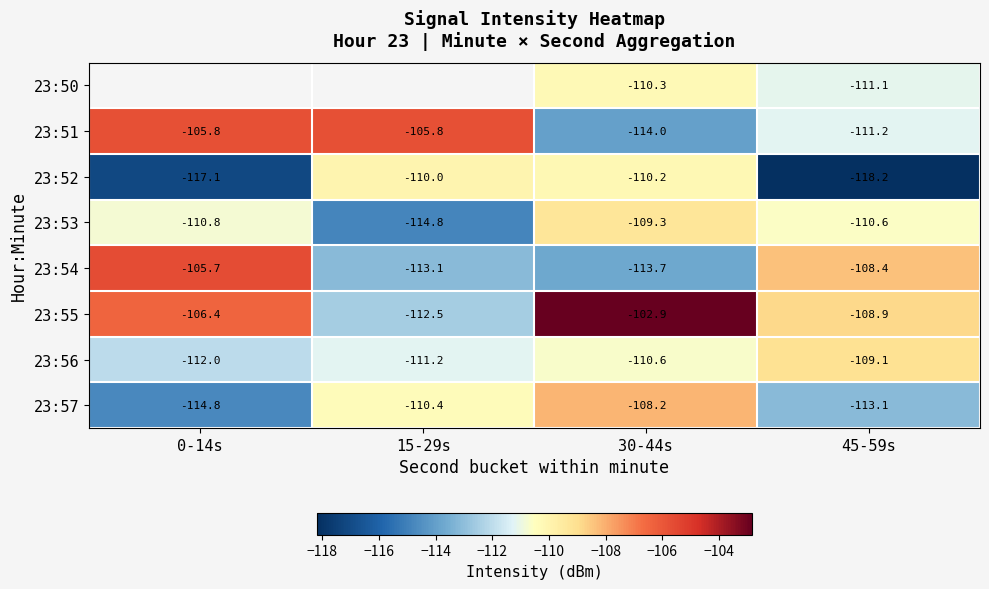

True or false: 23:56 has a value of -192.4 at 30-44s.

False